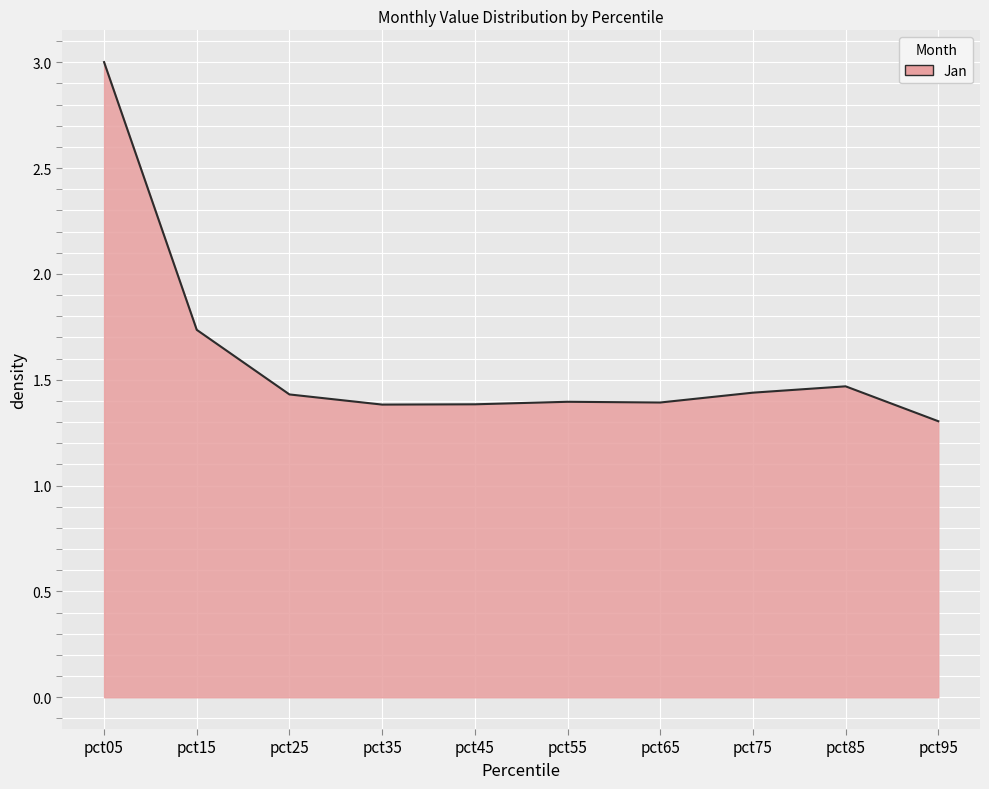

Approximately how many times larger is the value at pct55 compared to pct35?

1.0